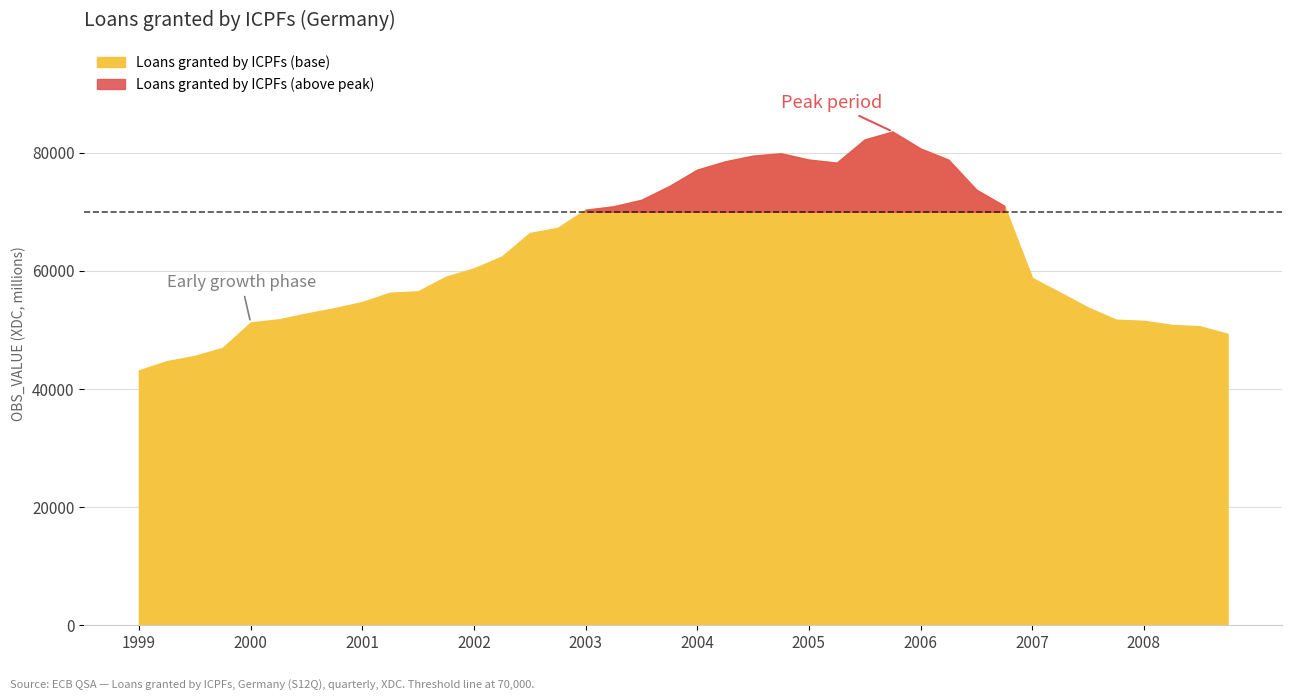

List the labels in order of value, smallest first.

1999-Q1, 1999-Q2, 1999-Q3, 1999-Q4, 2008-Q4, 2008-Q3, 2008-Q2, 2000-Q1, 2008-Q1, 2007-Q4, 2000-Q2, 2000-Q3, 2000-Q4, 2007-Q3, 2001-Q1, 2001-Q2, 2007-Q2, 2001-Q3, 2007-Q1, 2001-Q4, 2002-Q1, 2002-Q2, 2002-Q3, 2002-Q4, 2003-Q1, 2003-Q2, 2006-Q4, 2003-Q3, 2006-Q3, 2003-Q4, 2004-Q1, 2005-Q2, 2004-Q2, 2006-Q2, 2005-Q1, 2004-Q3, 2004-Q4, 2006-Q1, 2005-Q3, 2005-Q4